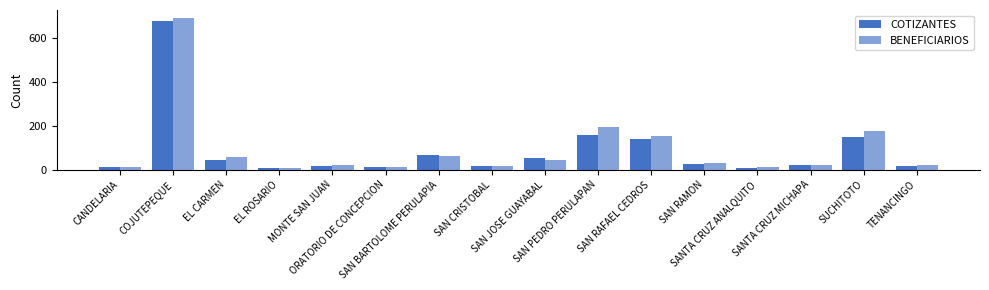

Count the number of data series in this chart.

2